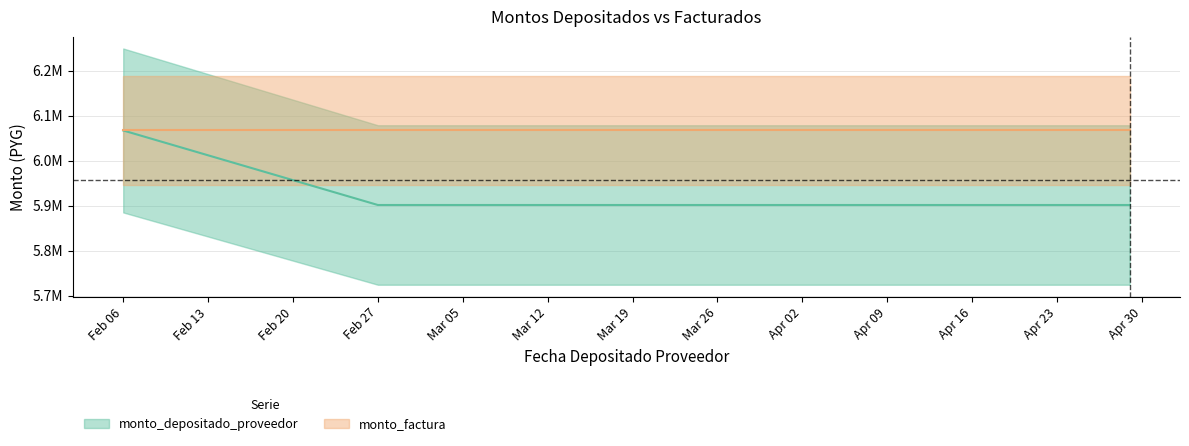

Rank the categories by value from highest to lowest.

2024-02-06, 2024-02-27, 2024-04-29